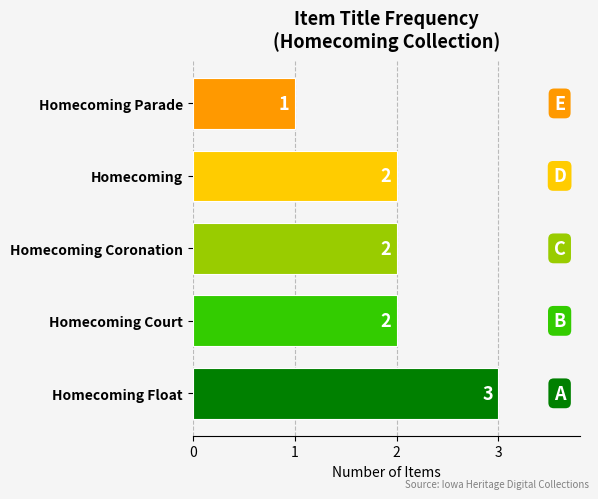

What is the maximum value shown in the chart?

3